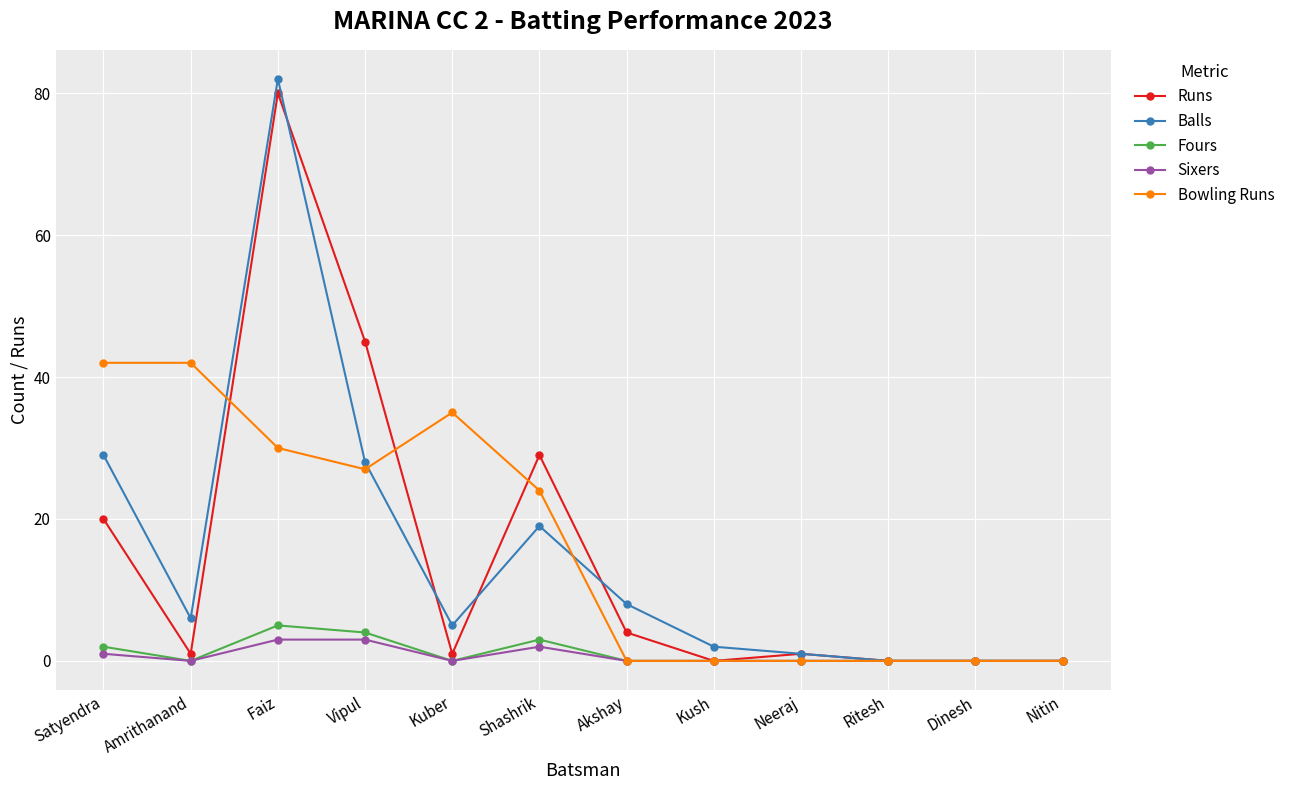

Reading left to right, transcribe all the data shown in this chart.

Runs: Satyendra=20	Amrithanand=1	Faiz=80	Vipul=45	Kuber=1	Shashrik=29	Akshay=4	Kush=0	Neeraj=1	Ritesh=0	Dinesh=0	Nitin=0
Balls: Satyendra=29	Amrithanand=6	Faiz=82	Vipul=28	Kuber=5	Shashrik=19	Akshay=8	Kush=2	Neeraj=1	Ritesh=0	Dinesh=0	Nitin=0
Fours: Satyendra=2	Amrithanand=0	Faiz=5	Vipul=4	Kuber=0	Shashrik=3	Akshay=0	Kush=0	Neeraj=0	Ritesh=0	Dinesh=0	Nitin=0
Sixers: Satyendra=1	Amrithanand=0	Faiz=3	Vipul=3	Kuber=0	Shashrik=2	Akshay=0	Kush=0	Neeraj=0	Ritesh=0	Dinesh=0	Nitin=0
Bowling Runs: Satyendra=42	Amrithanand=42	Faiz=30	Vipul=27	Kuber=35	Shashrik=24	Akshay=0	Kush=0	Neeraj=0	Ritesh=0	Dinesh=0	Nitin=0